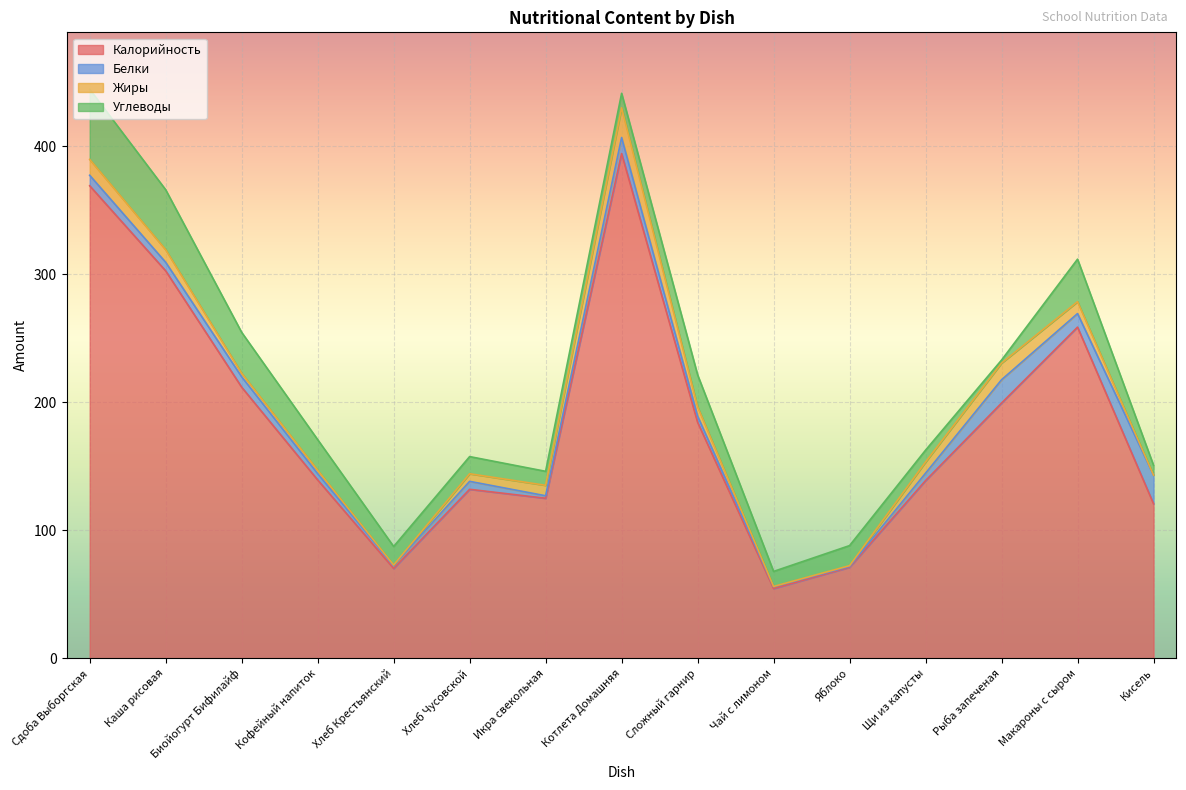

Does the chart display data point markers on the line(s)?

No